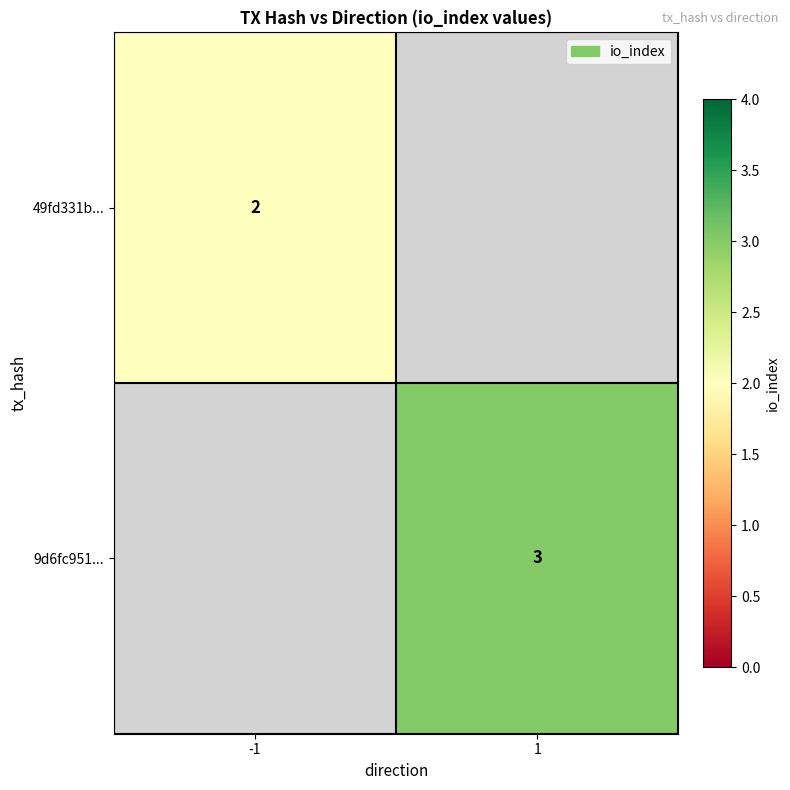

Is it true that 49fd331b... equals 3 at -1?

False